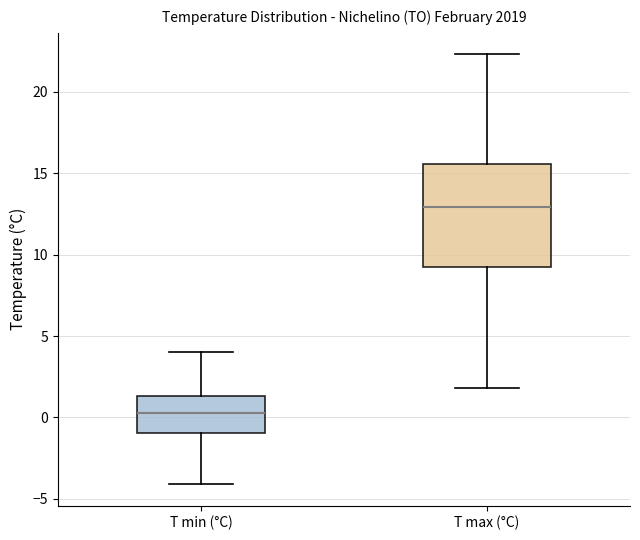

Where is the upper edge of the box for T max (°C) on the y-axis? The values are not printed on the chart, so give them approximately, as read against the axis.

15.5